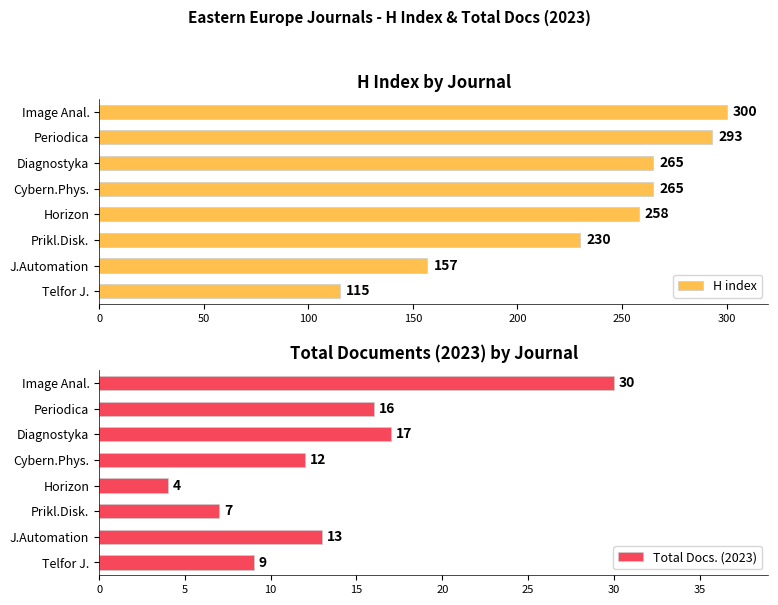

What is the average value of the H index series?

235